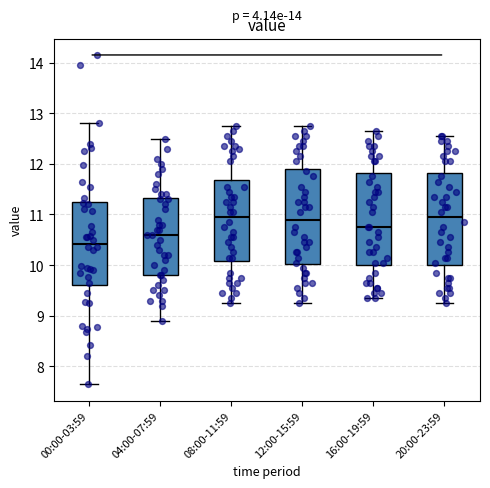

Where does the lower whisker of the box for 08:00-11:59 end on the y-axis? The values are not printed on the chart, so give them approximately, as read against the axis.

9.3